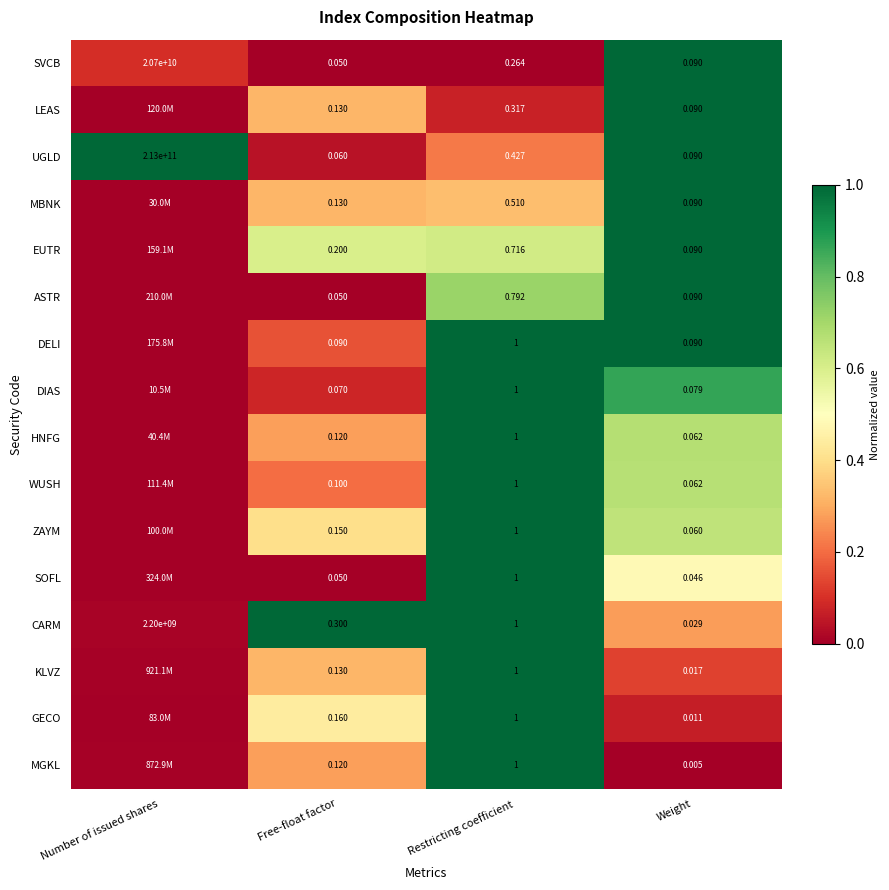

Where does the CARM series first go above 1?

Number of issued shares